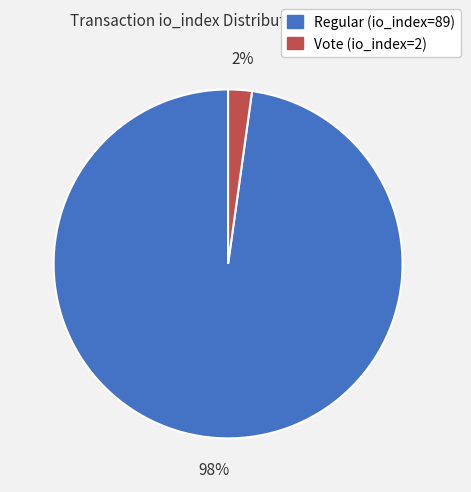

Which has a higher value, Vote (io_index=2) or Regular (io_index=89)?

Regular (io_index=89)